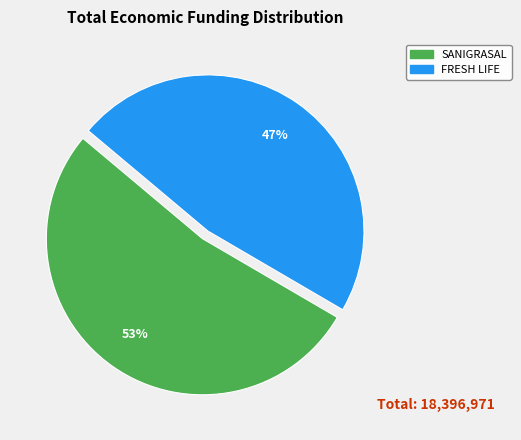

To the nearest percent, what is the average slice percentage?

50%